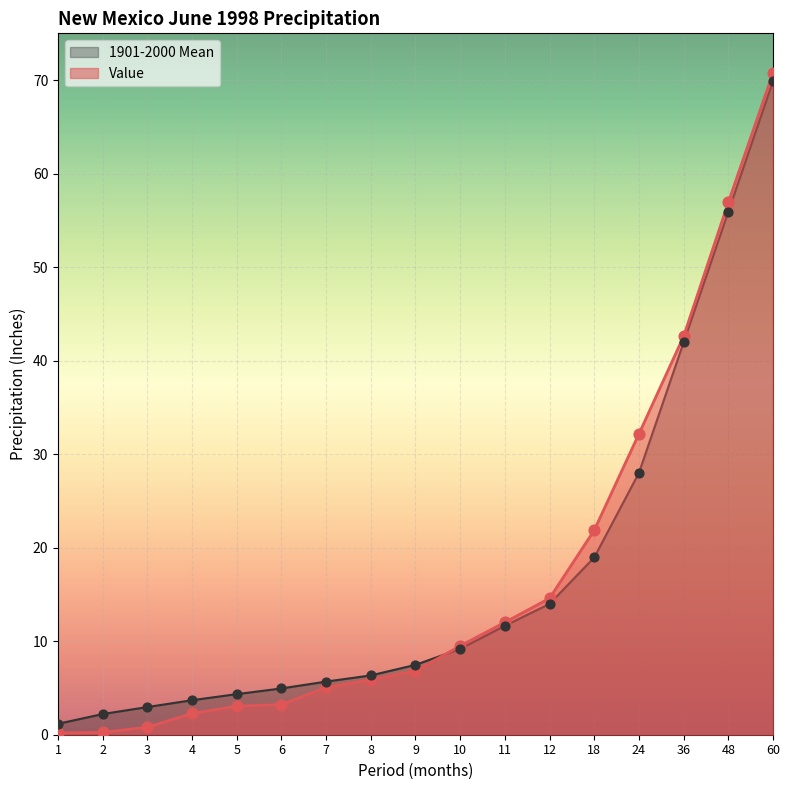

What is the total value across all series at 12?

28.6